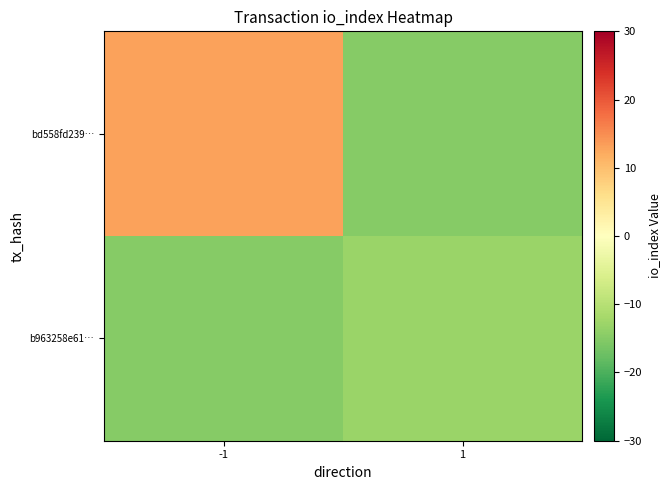

Reading left to right, what are all the values shown in this chart?

bd558fd239…: -1=13	1=-15
b963258e61…: -1=-15	1=-13